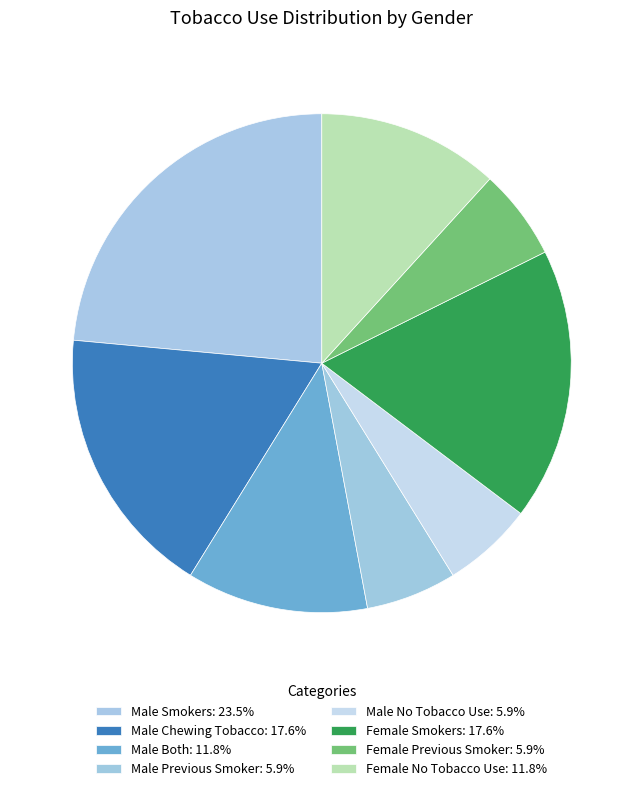

Count the number of slices in the pie.

8